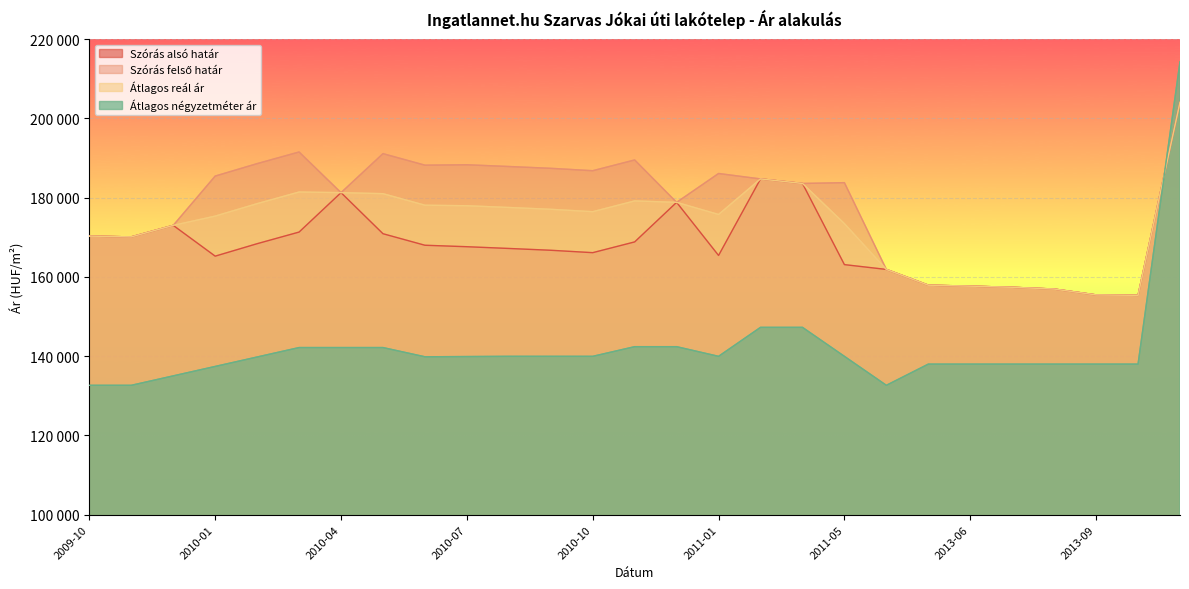

Reading right to left, transcribe all the data shown in this chart.

Szórás alsó határ: 204048	155342	155461	156939	157384	157668	157913	161883	163097	183571	184716	165410	178807	168826	166111	166716	167173	167612	167983	170891	181253	171309	168374	165233	172995	170093	170290
Szórás felső határ: 204048	155342	155461	156939	157384	157668	157913	161883	183771	183571	184716	186084	178807	189500	186785	187390	187847	188286	188185	191093	181253	191511	188576	185435	172995	170093	170290
Átlagos reál ár: 204048	155342	155461	156939	157384	157668	157913	161883	173434	183571	184716	175747	178807	179163	176448	177053	177510	177949	178084	180992	181253	181410	178475	175334	172995	170093	170290
Átlagos négyzetméter ár: 214285	138000	138000	138000	138000	138000	138000	132653	139962	147272	147272	139962	142399	142399	139962	139962	139962	139906	139851	142176	142176	142176	139795	137414	135034	132653	132653